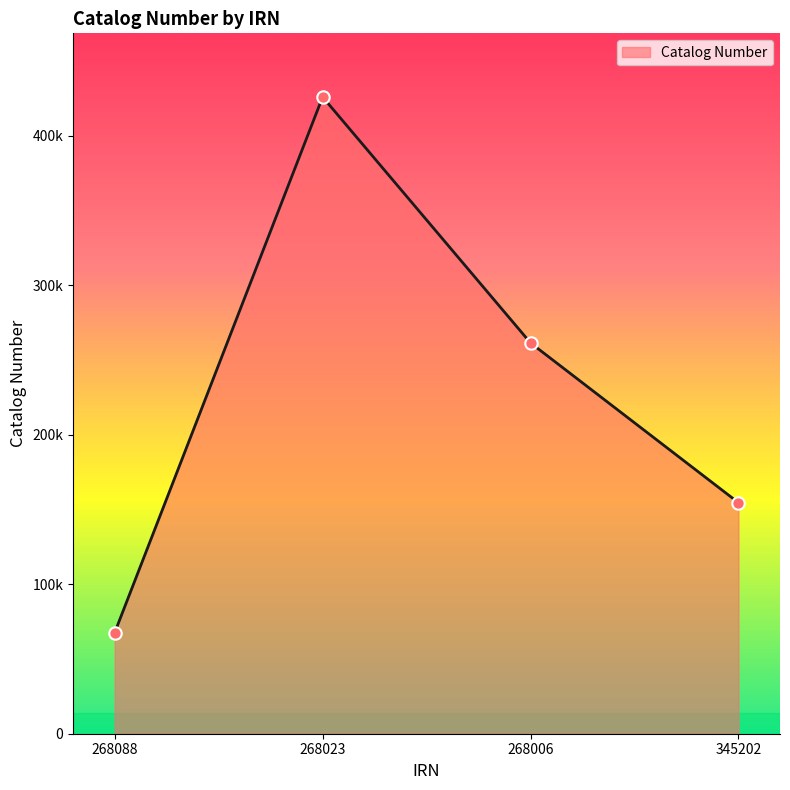

Between 268088 and 268006, which is larger?

268006